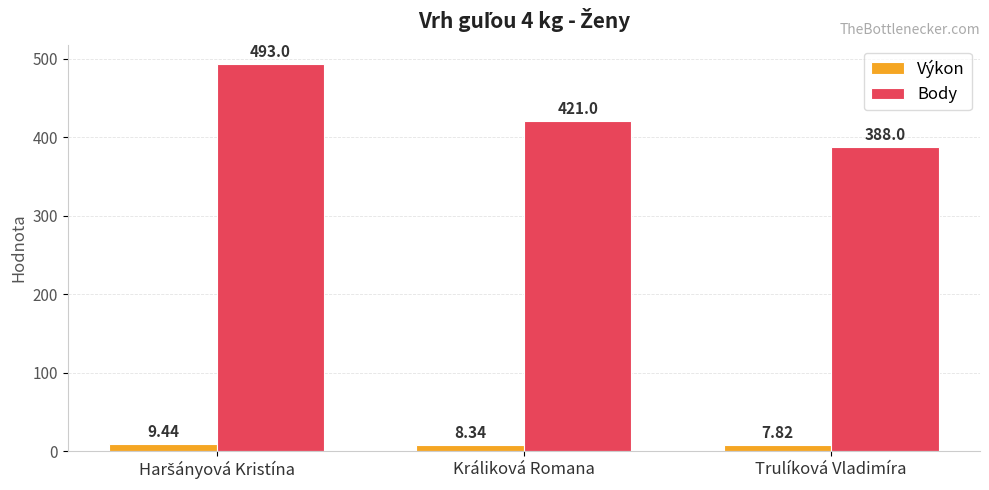

Which series has the largest range (max minus min)?

Body